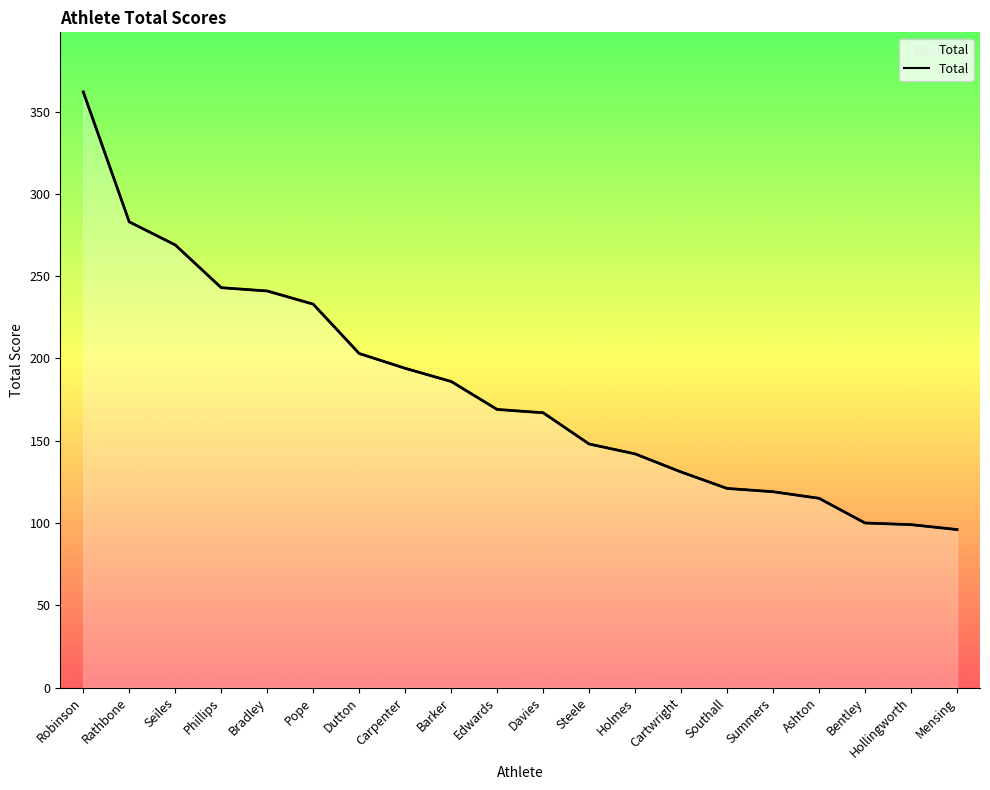

At which category does the chart reach its minimum across all series?

Mensing